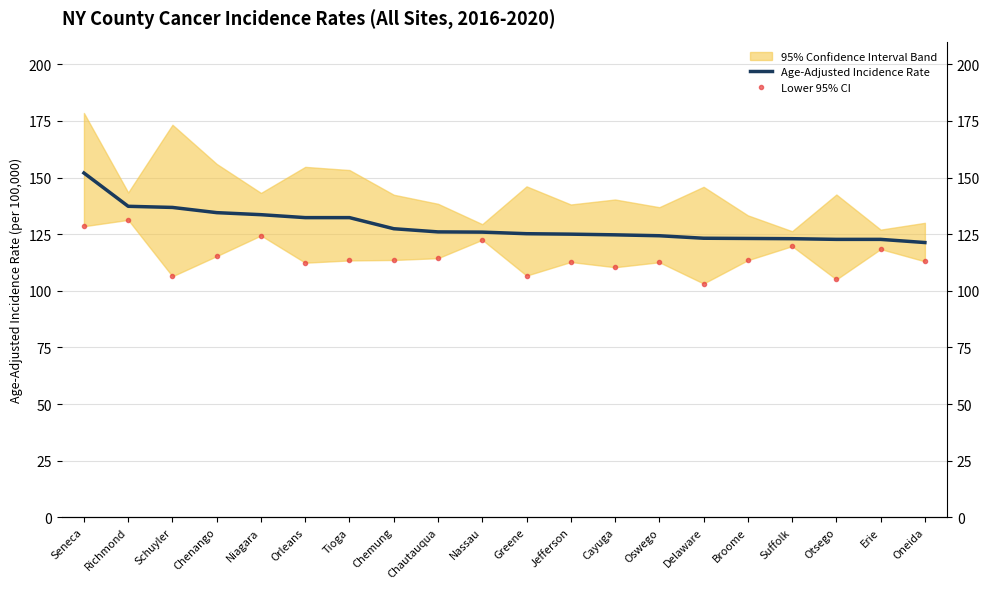

Rank the series at Richmond from lowest to highest value.

Lower 95% CI, Age-Adjusted Incidence Rate